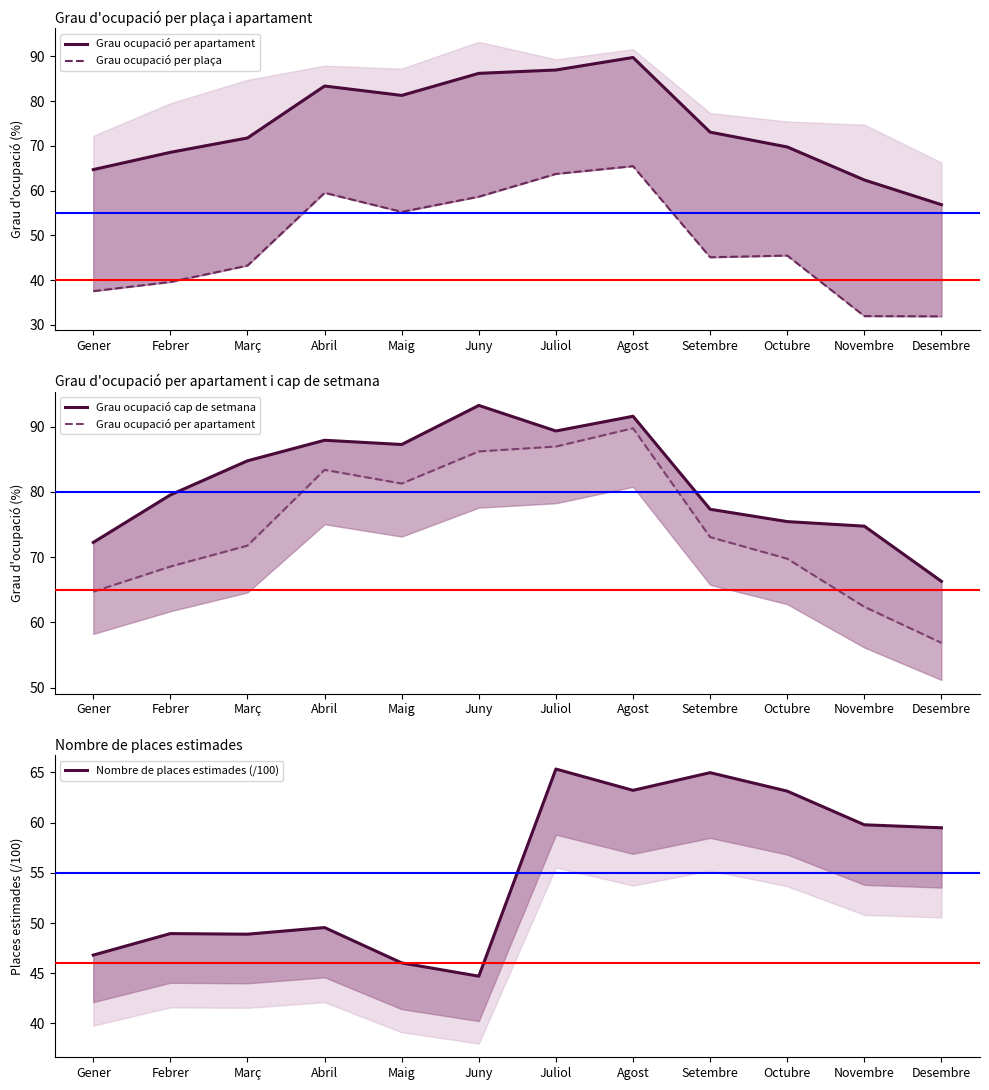

At which label does Grau ocupació cap de setmana first exceed 84?

Març